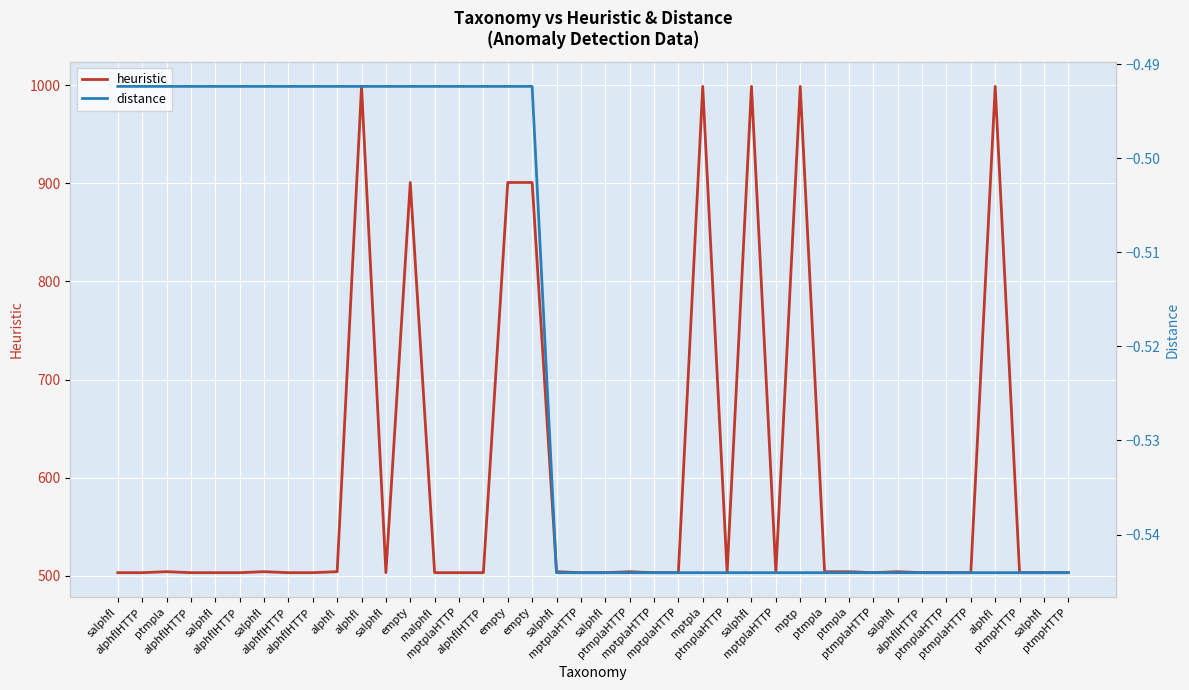

What is the label of the 28th point from the right?

empty